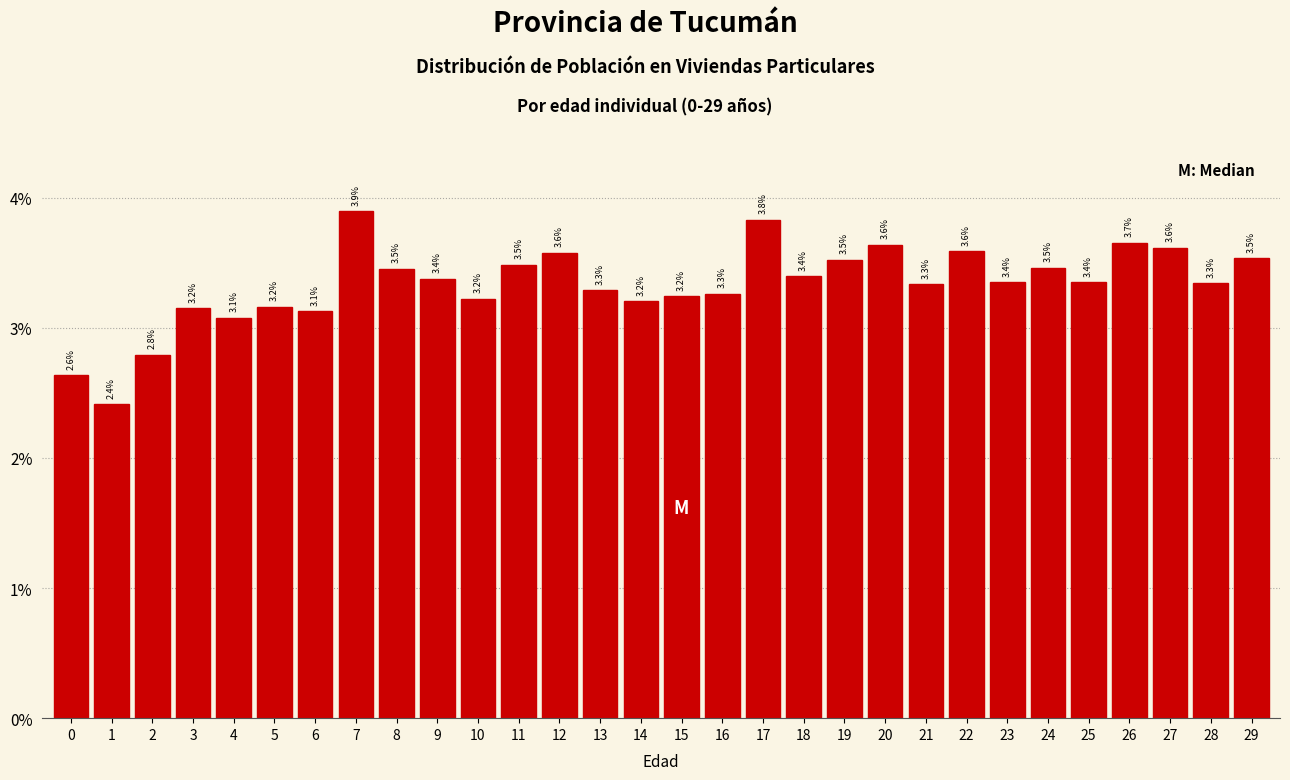

Reading left to right, transcribe all the data shown in this chart.

2.6	2.4	2.8	3.2	3.1	3.2	3.1	3.9	3.5	3.4	3.2	3.5	3.6	3.3	3.2	3.2	3.3	3.8	3.4	3.5	3.6	3.3	3.6	3.4	3.5	3.4	3.7	3.6	3.3	3.5